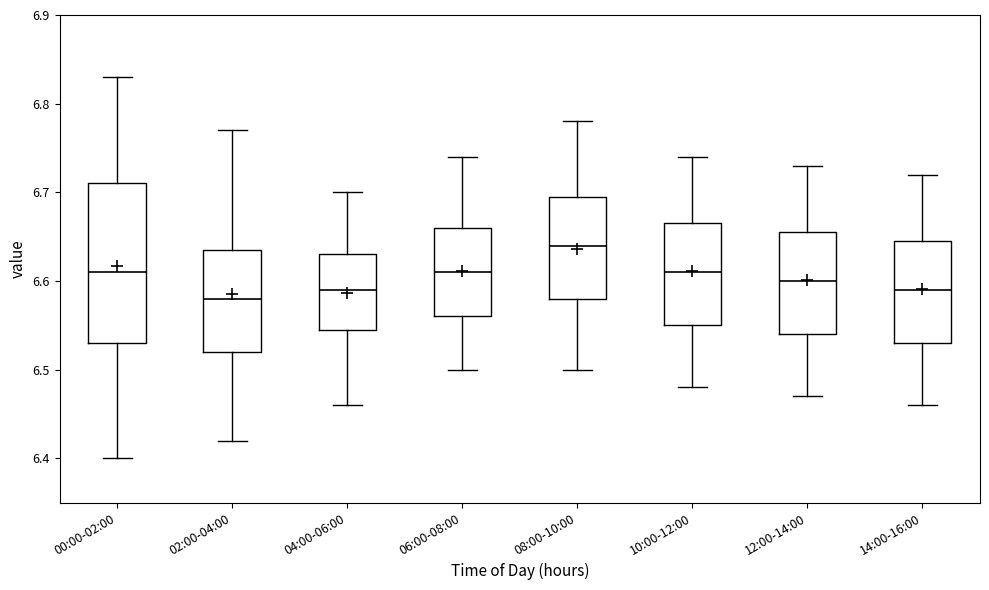

Comparing the boxes themselves (not the whiskers), which one is the tallest?

00:00-02:00